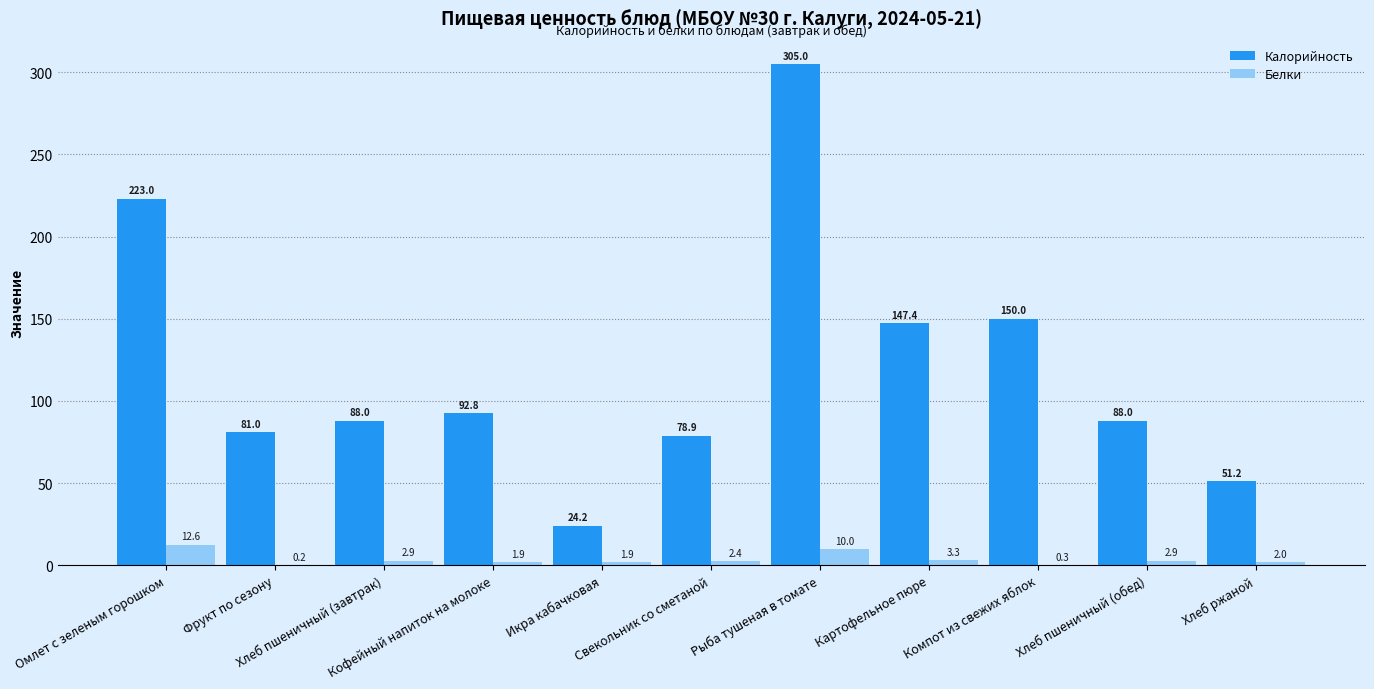

Which series has the largest total across all categories?

Калорийность